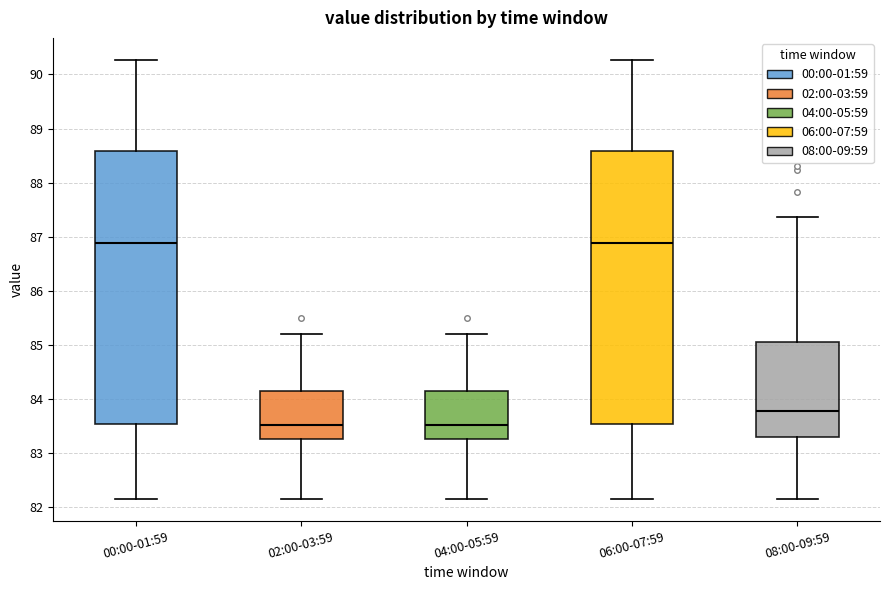

Reading left to right, read every box against the y-axis: the position of its median line, the range the box covers, and the ends of its whiskers. The values are not printed on the chart, so give them approximately, as read against the axis.

00:00-01:59: median 86.9, box 83.5 to 88.6, whiskers 82.2 to 90.3
02:00-03:59: median 83.5, box 83.3 to 84.2, whiskers 82.2 to 85.2
04:00-05:59: median 83.5, box 83.3 to 84.2, whiskers 82.2 to 85.2
06:00-07:59: median 86.9, box 83.5 to 88.6, whiskers 82.2 to 90.3
08:00-09:59: median 83.8, box 83.3 to 85.1, whiskers 82.2 to 87.4